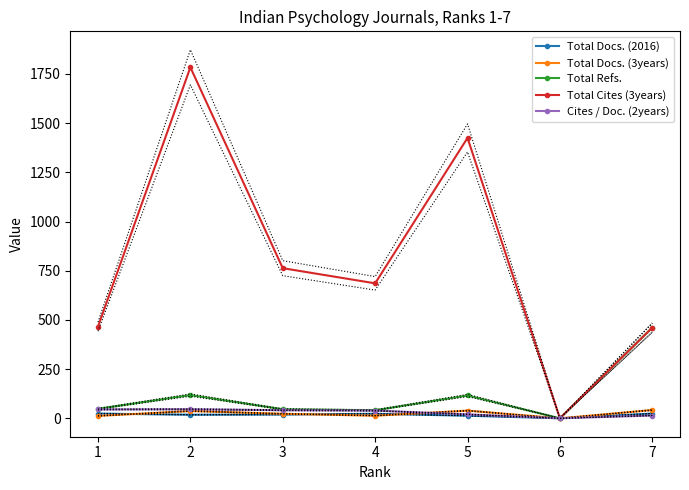

What is the sum of all Total Refs. values?

830